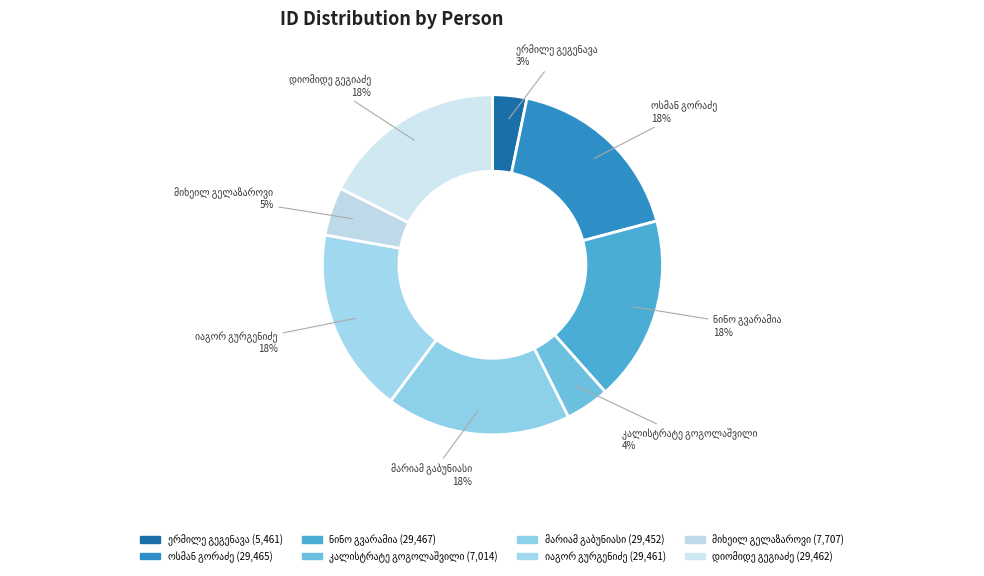

True or false: მიხეილ გელაზაროვი accounts for 14% of the total.

False